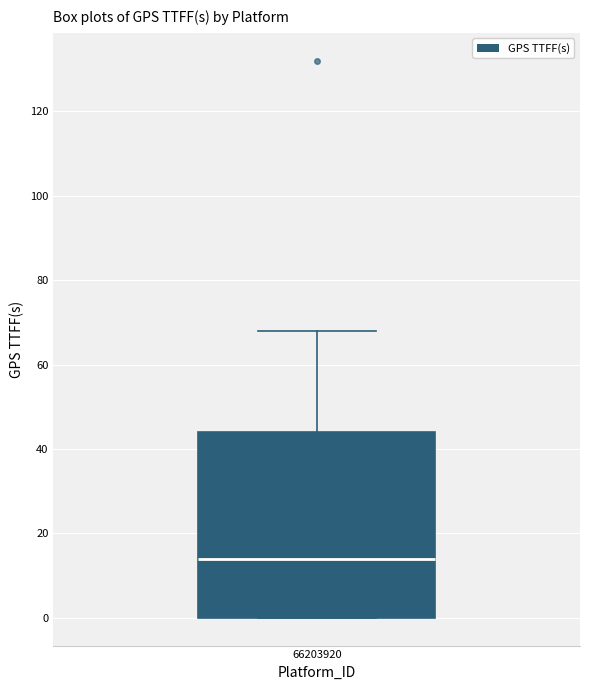

Read this box plot against the y-axis: the position of the median line, the range covered by the box, and the ends of both whiskers. The values are not printed on the chart, so give them approximately, as read against the axis.

median 14, box 0 to 44, whiskers 0 to 68